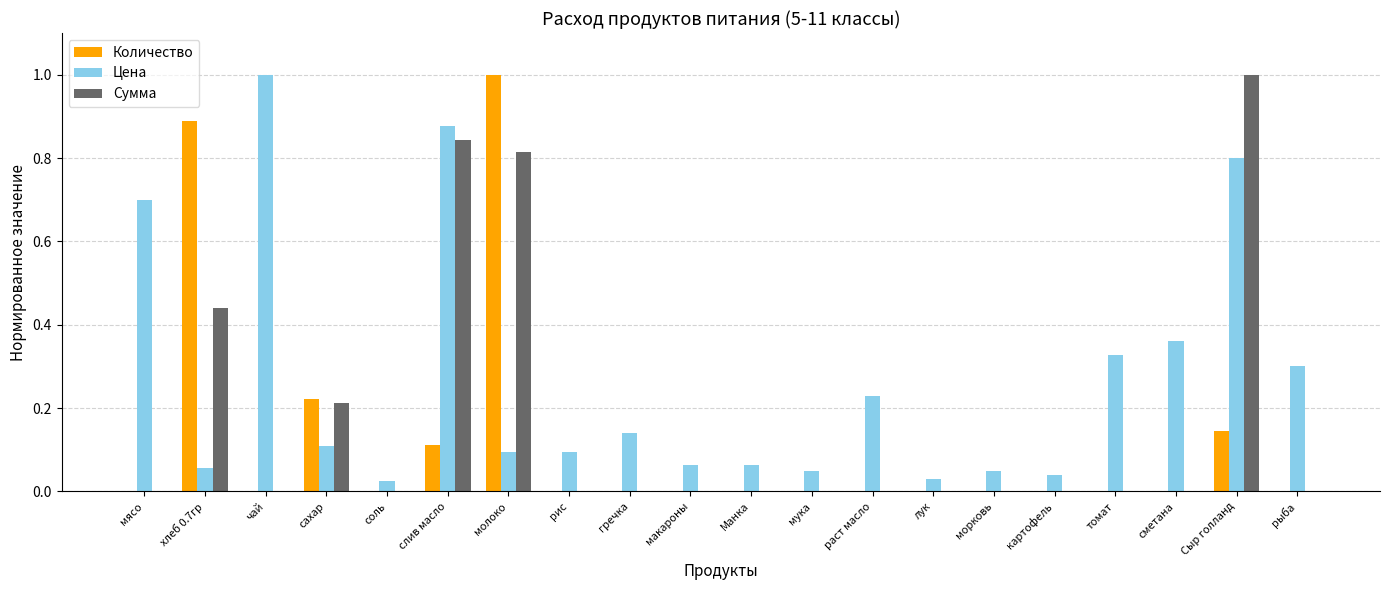

Is it true that Количество equals -0.3 at макароны?

False